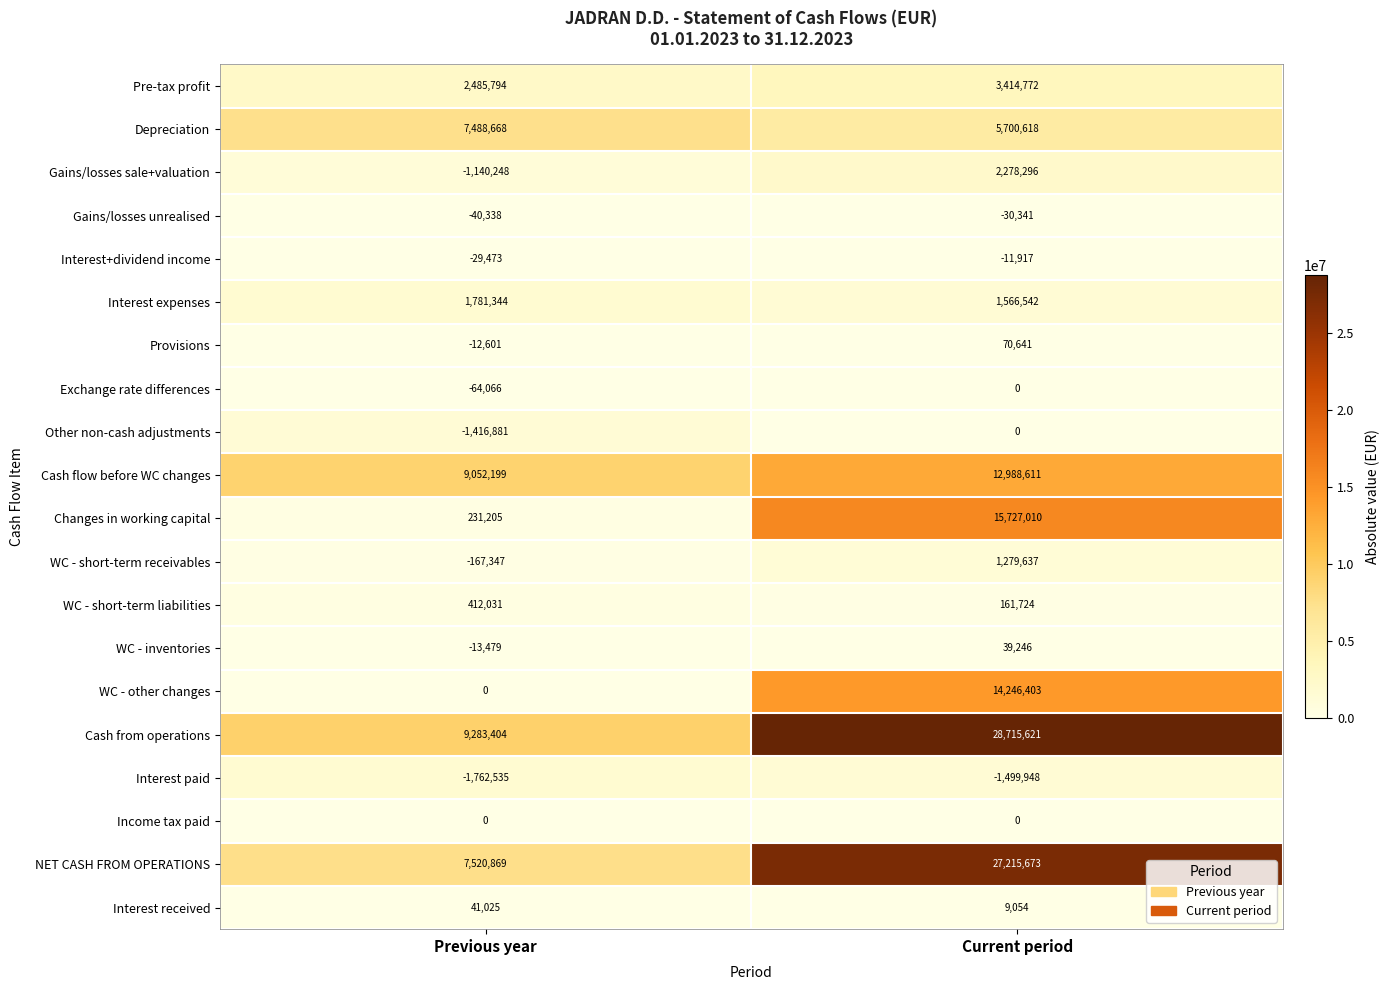

What is the spread (max minus min) of values at Previous year?

11045939